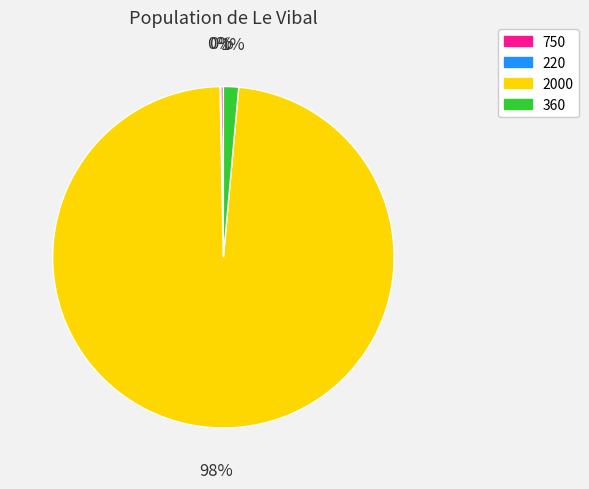

What is the largest slice in the pie chart?

2000